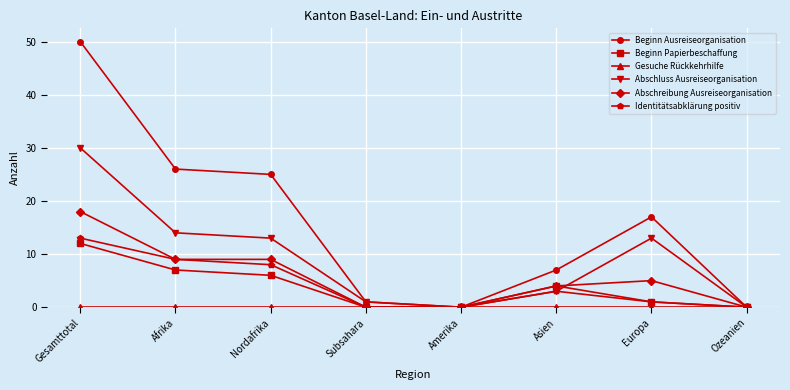

What is the label of the 4th point from the right?

Amerika